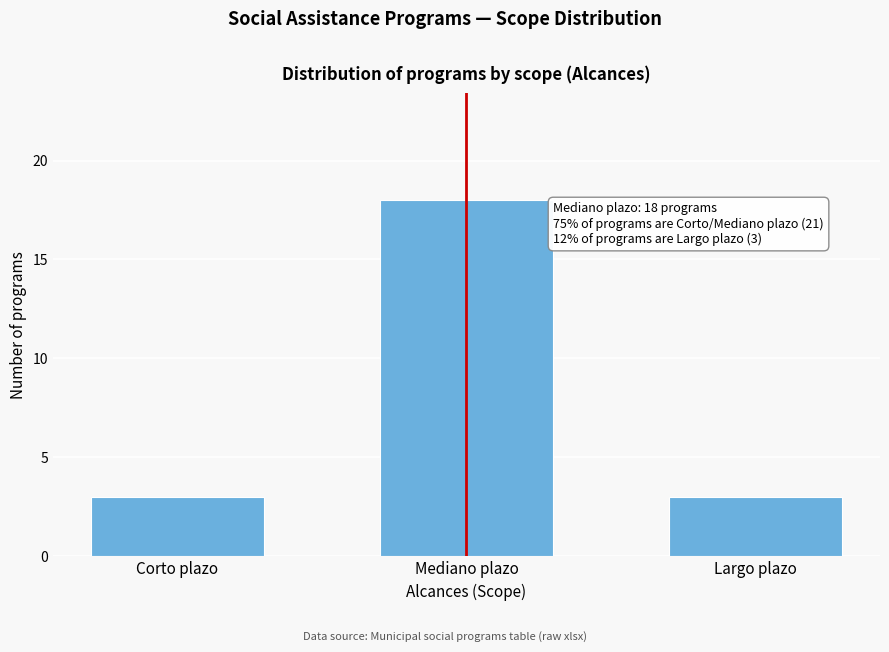

Reading left to right, extract all data points from this chart.

3	18	3